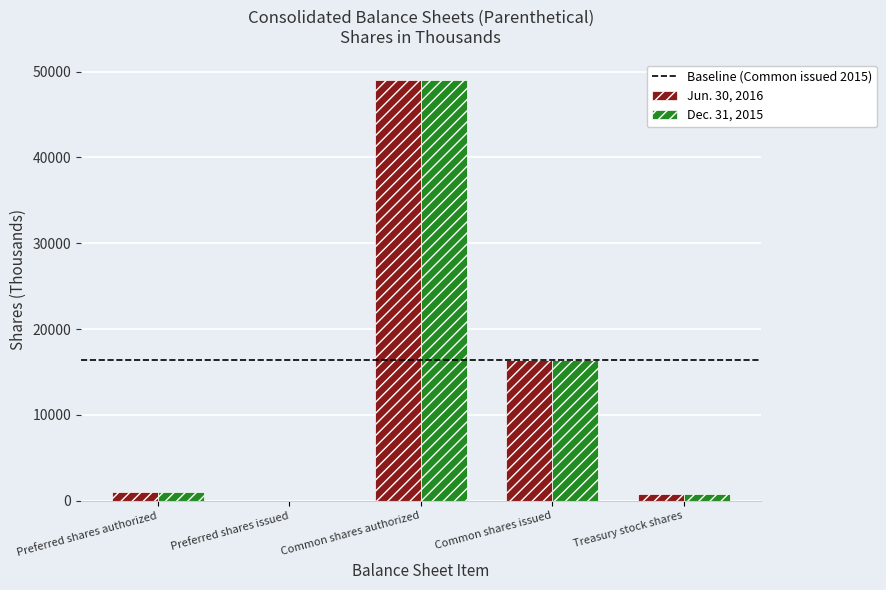

What is the maximum value shown in the chart?

49000